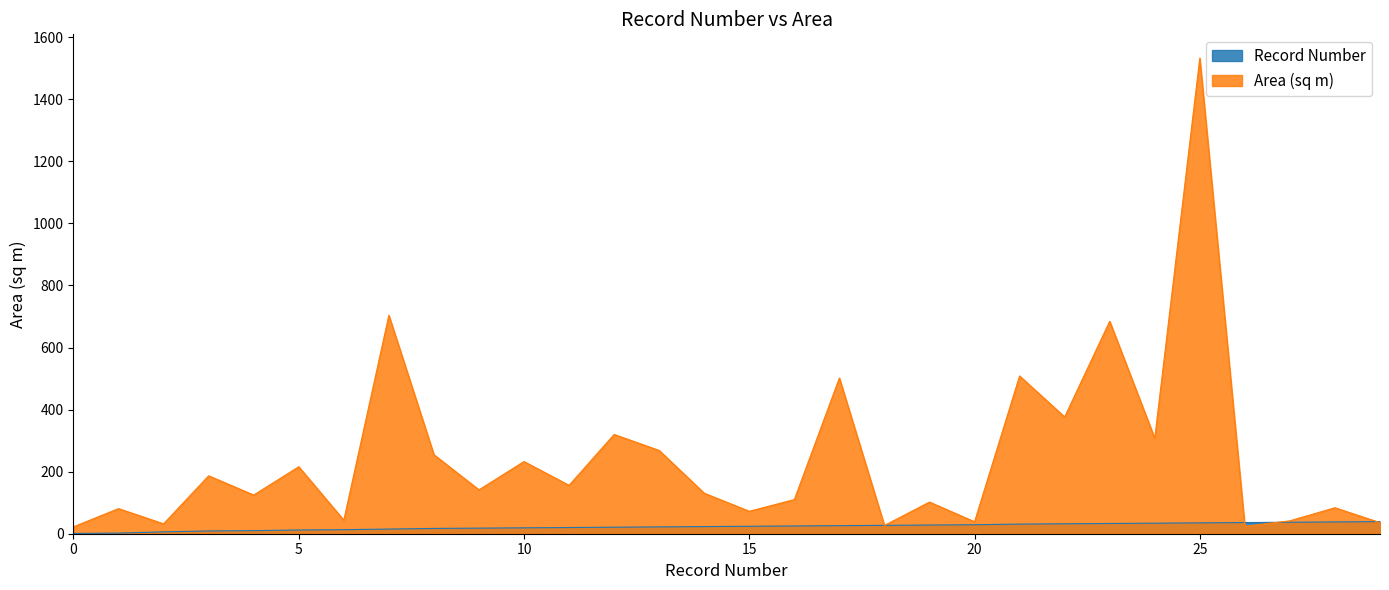

What is the greatest value displayed?

1532.6